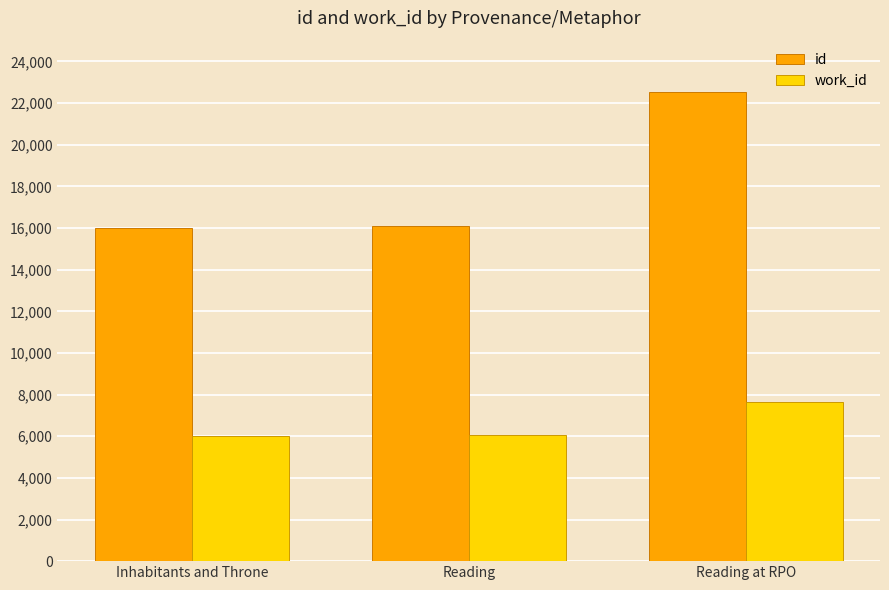

The work_id series shows 6078 at Reading. True or false?

True